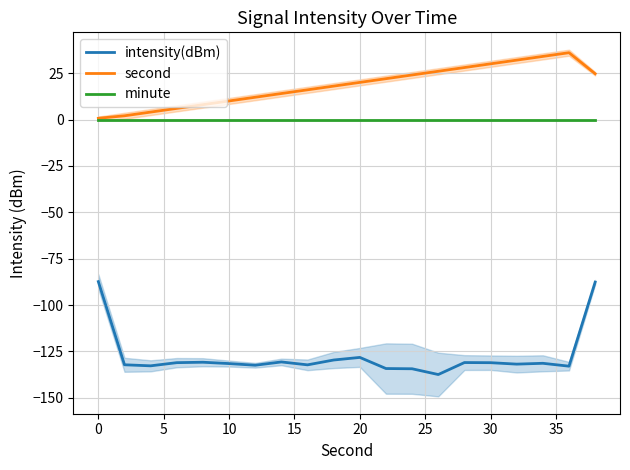

The value of minute at 30 is 0.0. True or false?

True